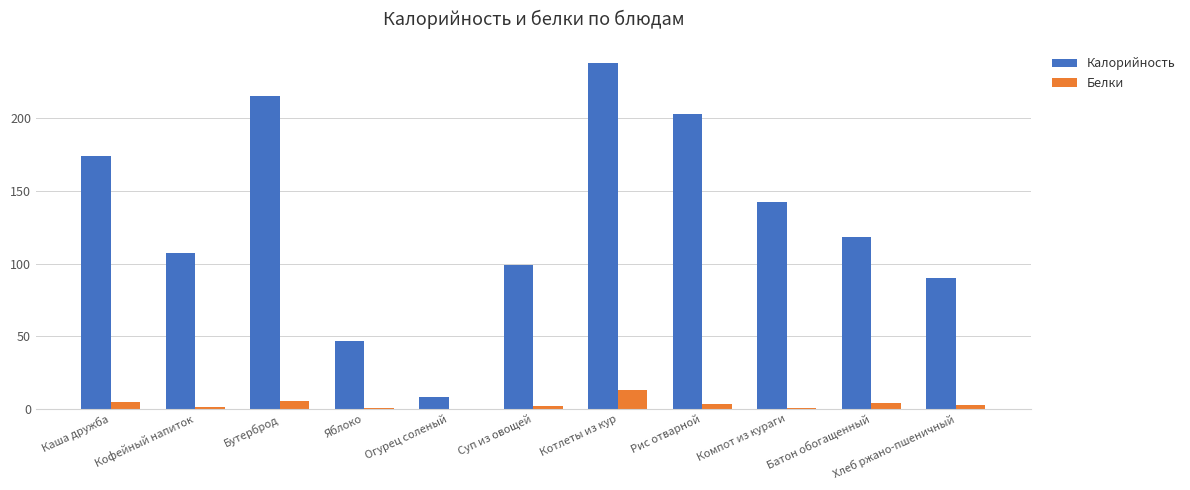

What is the difference between the Калорийность values at Компот из кураги and Котлеты из кур?

95.6